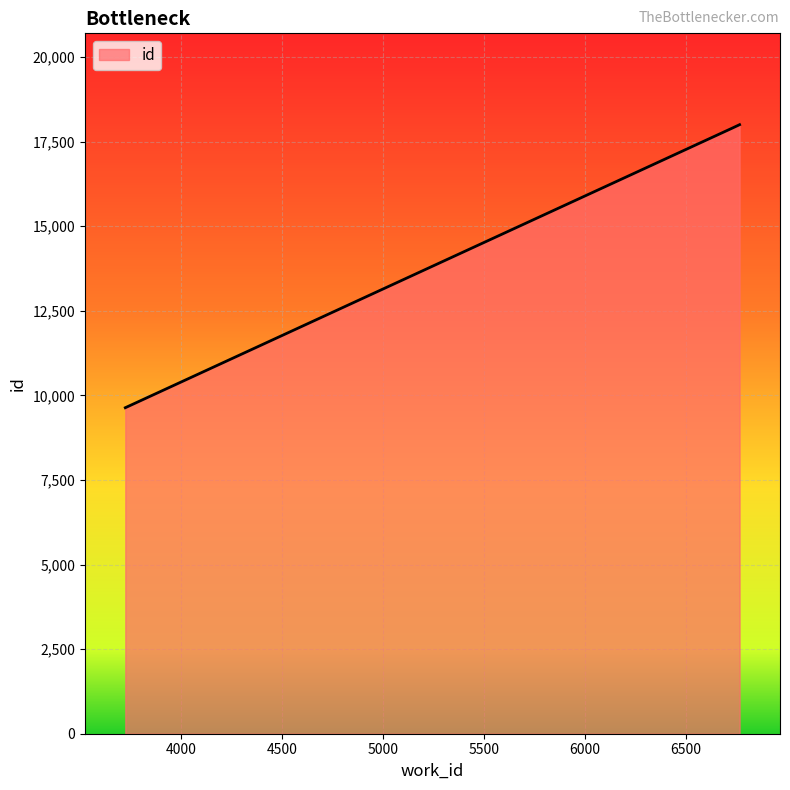

Does the chart have visible grid lines?

Yes